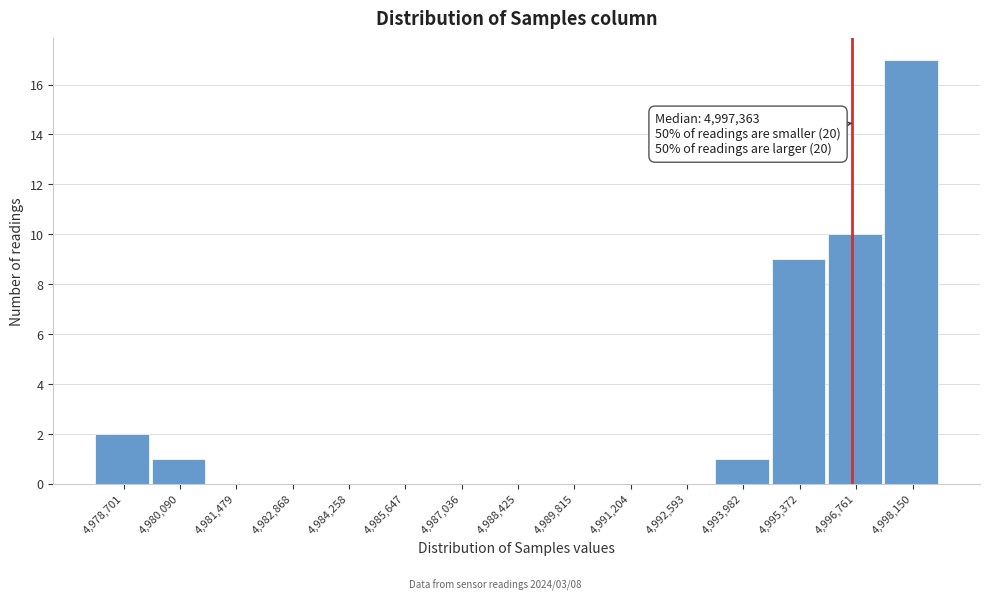

Reading right to left, transcribe all the data shown in this chart.

4,998,150=17	4,996,761=10	4,995,372=9	4,993,982=1	4,992,593=0	4,991,204=0	4,989,815=0	4,988,425=0	4,987,036=0	4,985,647=0	4,984,258=0	4,982,868=0	4,981,479=0	4,980,090=1	4,978,701=2